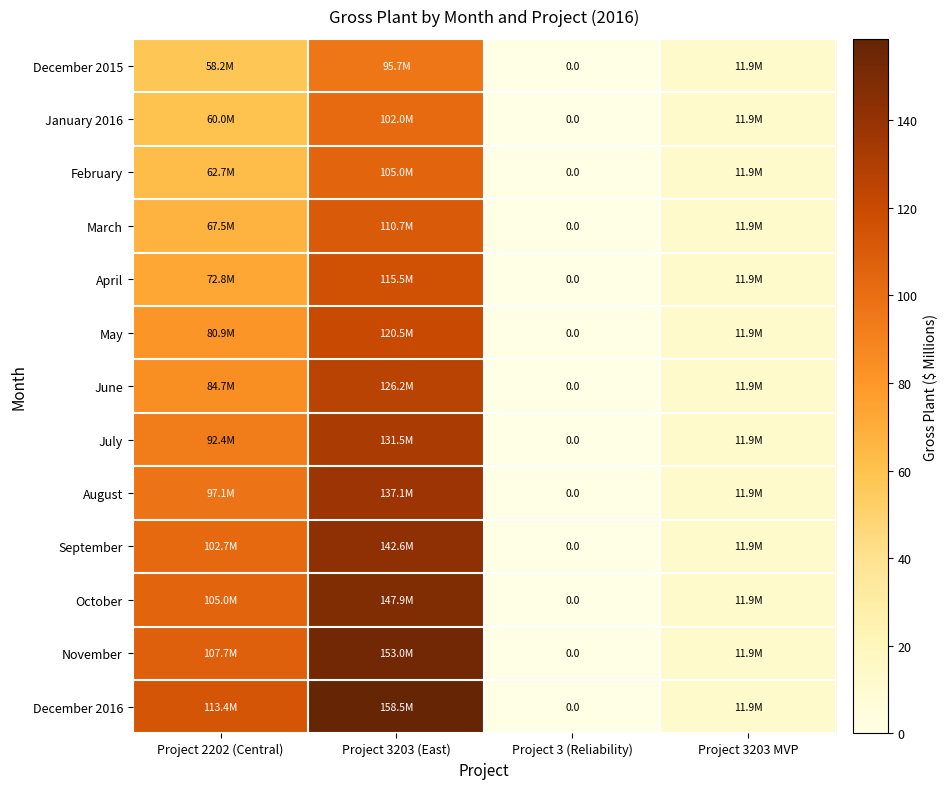

Which series has the largest range (max minus min)?

December 2016